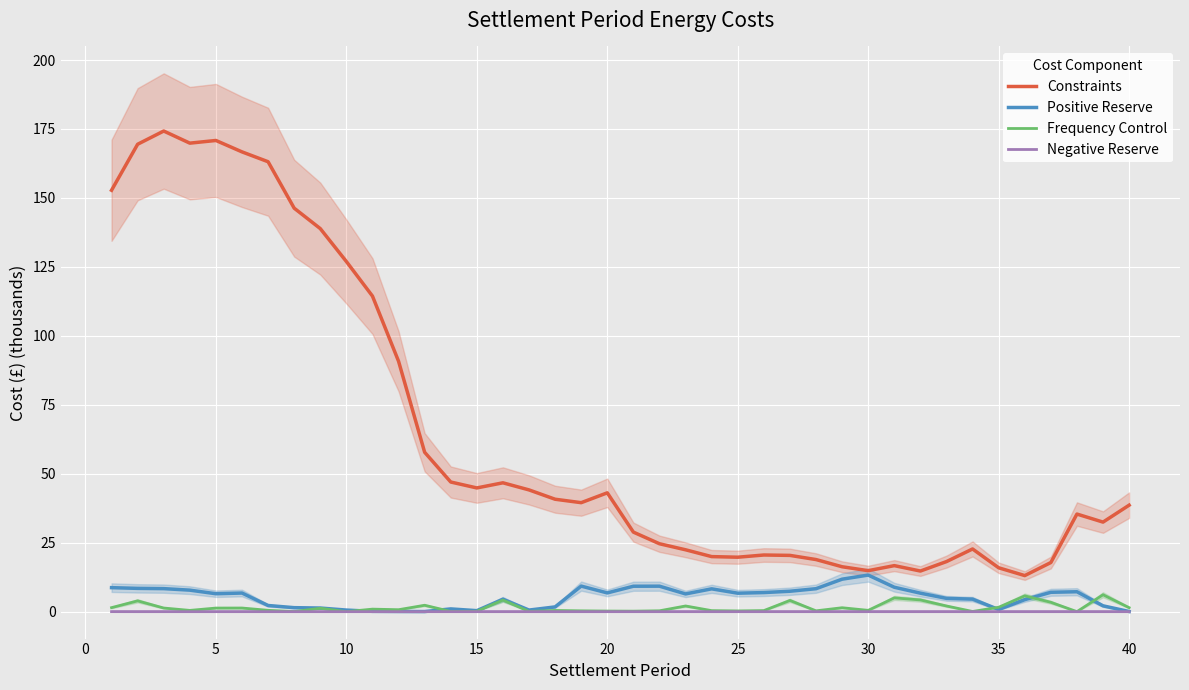

What is the approximate value of Positive Reserve at 20?

6.8